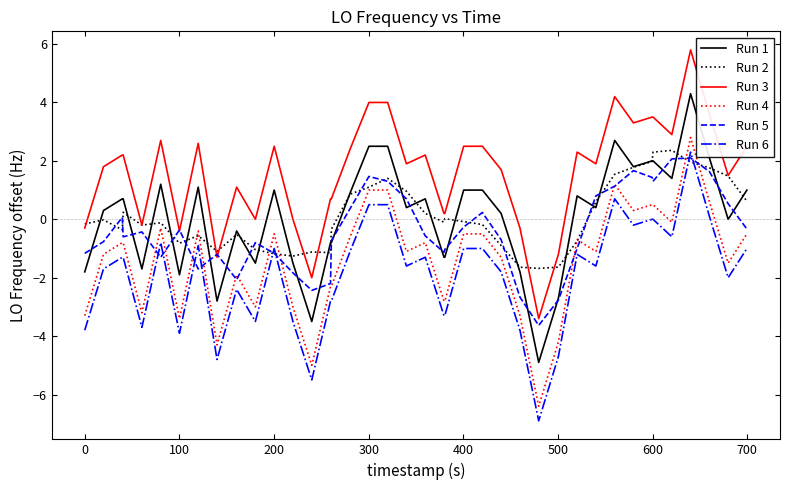

Which series has the largest total across all categories?

Run 3